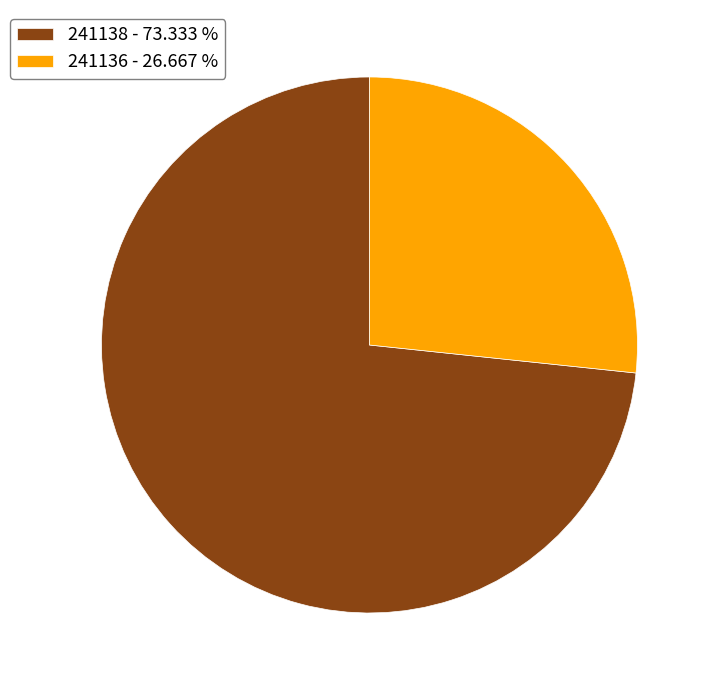

Approximately how many times larger is the value at 241136 - 26.667 % compared to 241138 - 73.333 %?

0.4